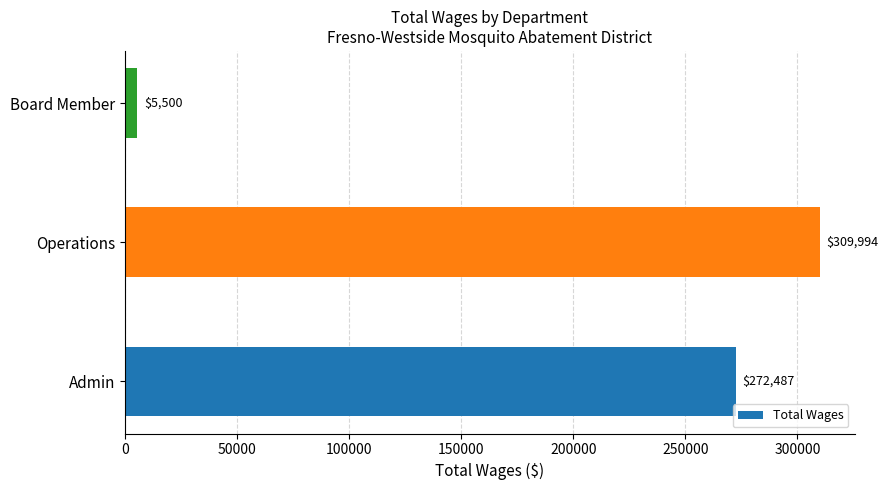

Which has a higher value, Board Member or Operations?

Operations